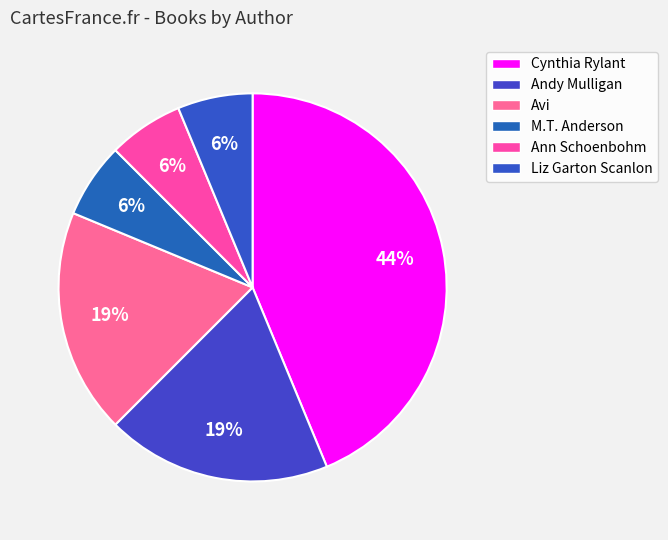

How many segments does this pie chart have?

6